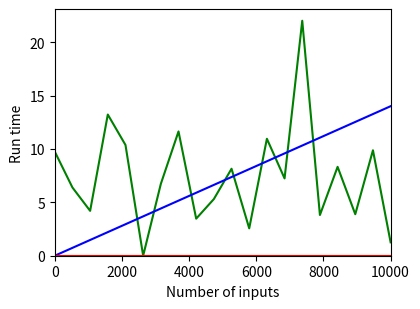

What is the label of the 2nd point from the left?

2000